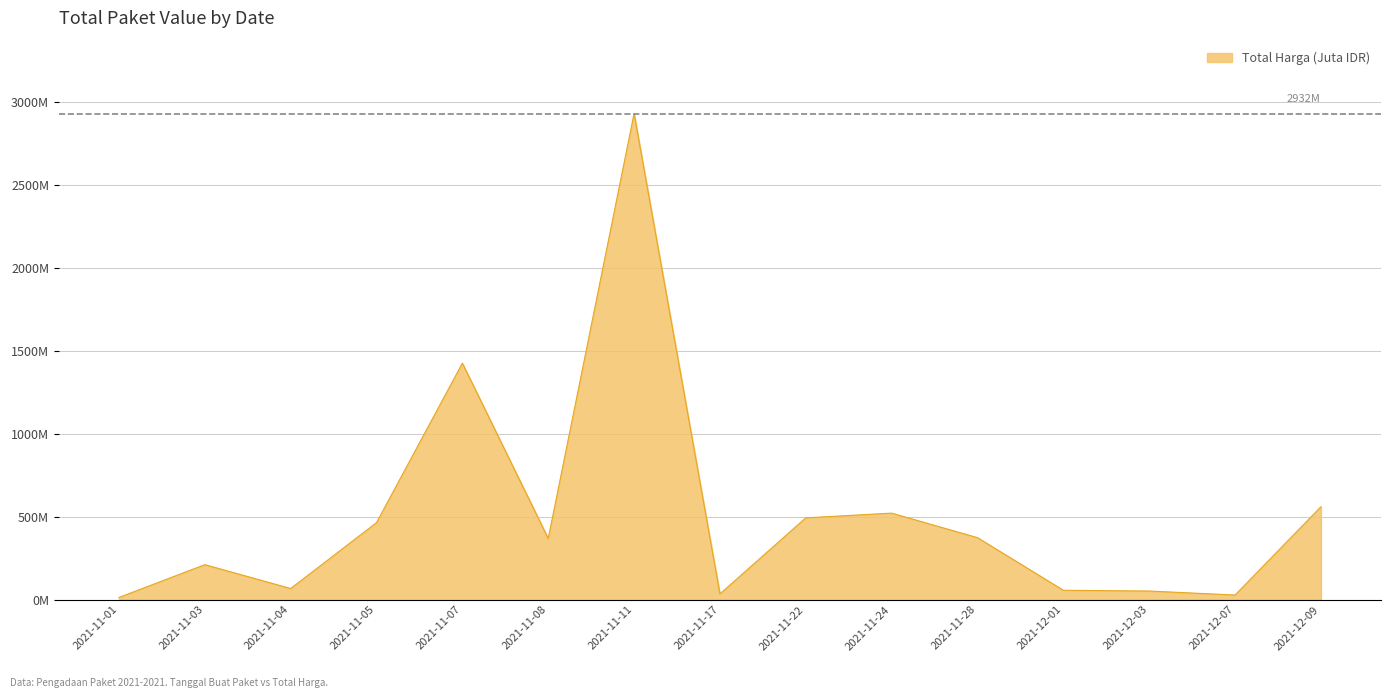

Rank the categories by value from lowest to highest.

2021-11-01, 2021-12-07, 2021-11-17, 2021-12-03, 2021-12-01, 2021-11-04, 2021-11-03, 2021-11-08, 2021-11-28, 2021-11-05, 2021-11-22, 2021-11-24, 2021-12-09, 2021-11-07, 2021-11-11